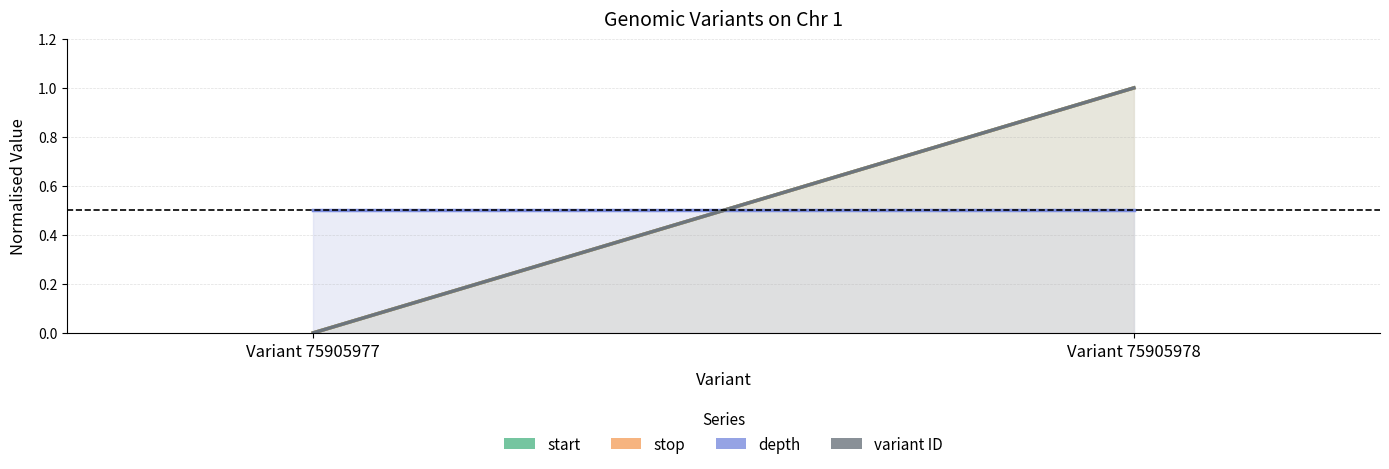

Between Variant 75905977 and Variant 75905978, which is larger?

Variant 75905978